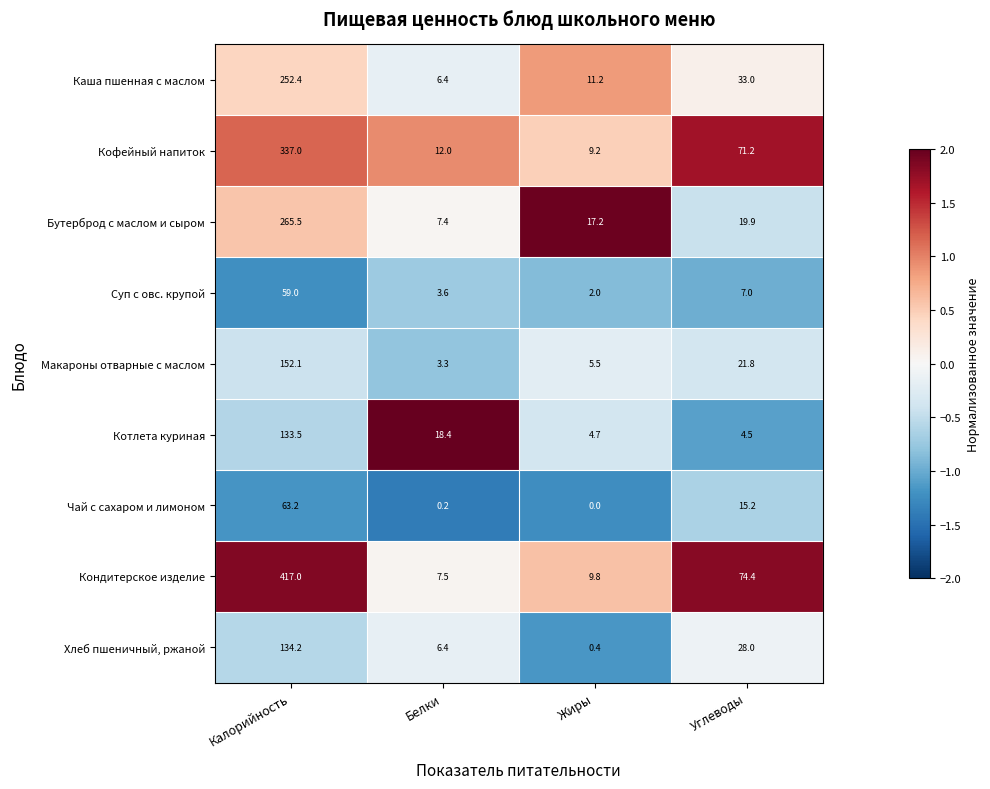

Is the value of Макароны отварные с маслом at Белки greater than the value of Каша пшенная с маслом at Углеводы?

No